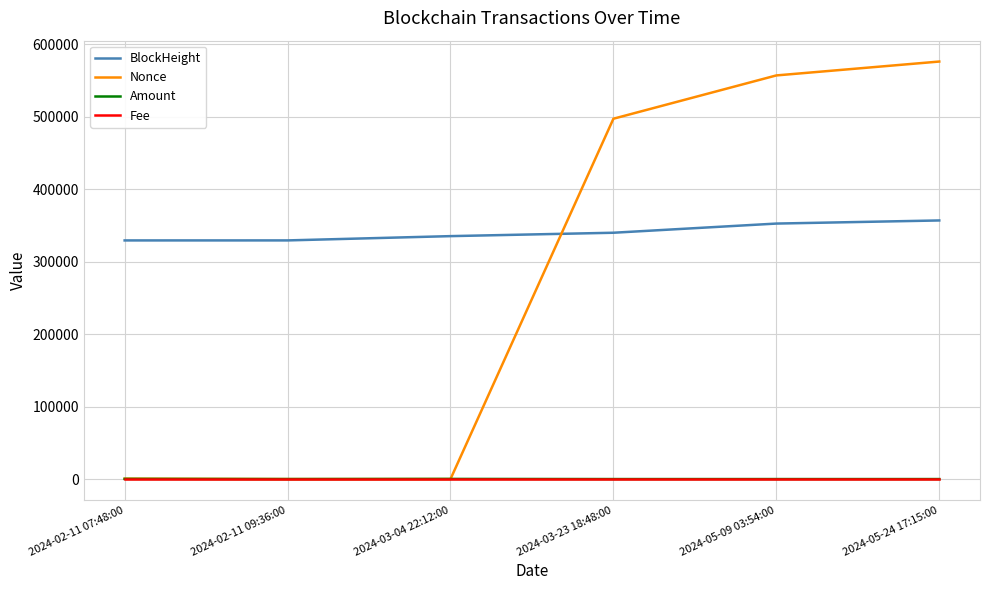

What is the spread (max minus min) of values at 2024-05-24 17:15:00?

575994.0